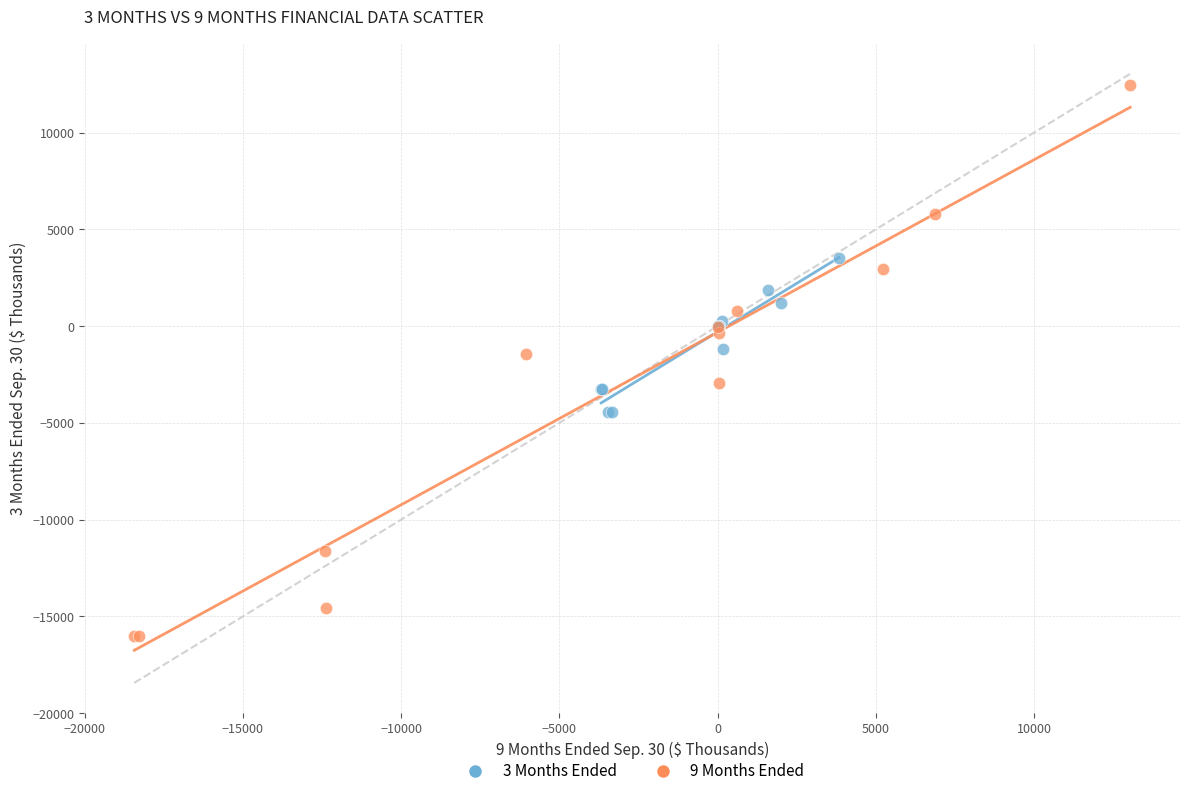

Which series reaches the maximum Y coordinate?

9 Months Ended